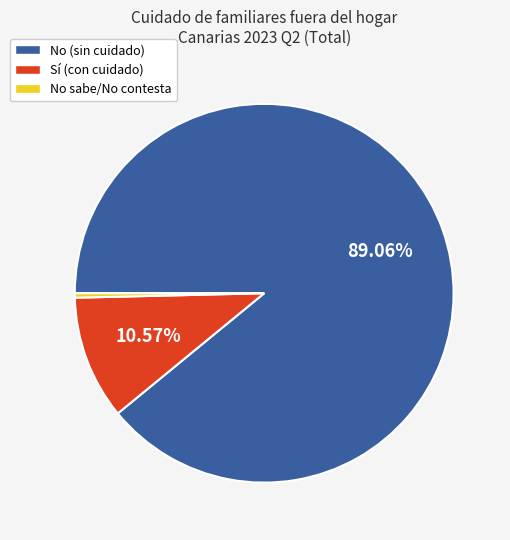

Does any single category account for the majority?

Yes